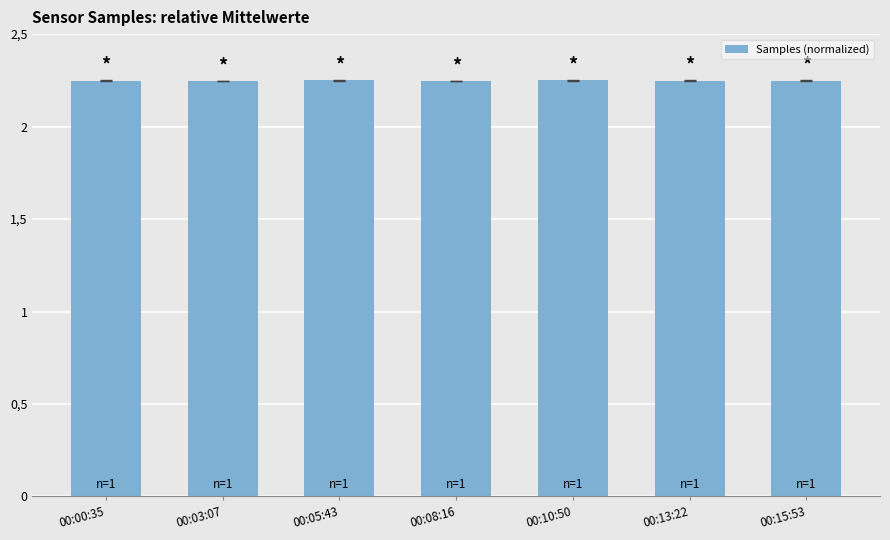

What position from the left is 00:08:16?

4